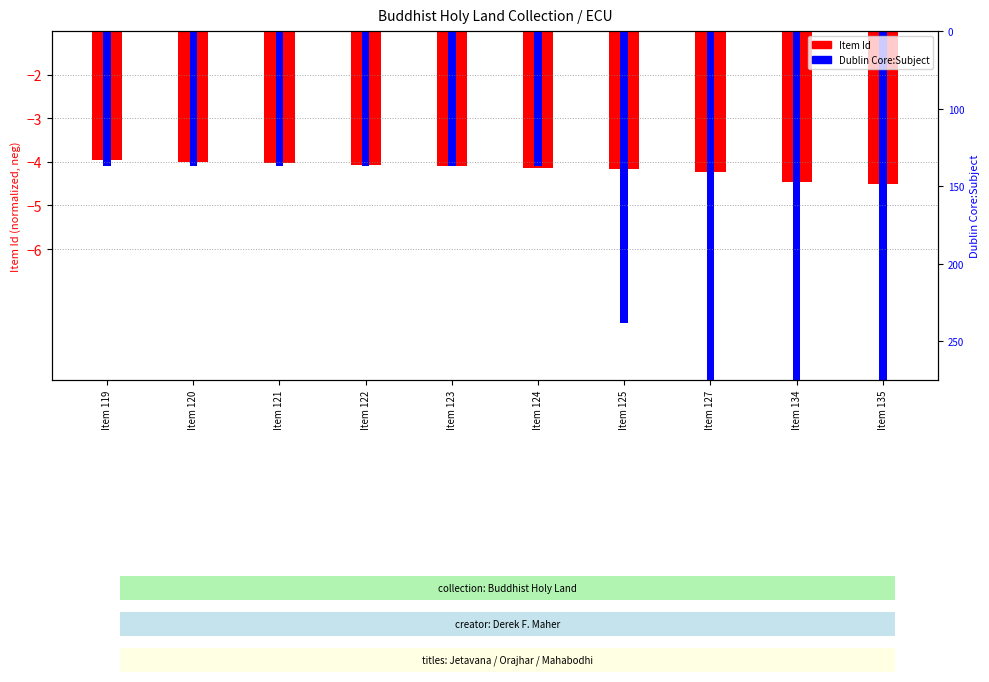

What are all the series names shown in the legend?

Item Id, Dublin Core:Subject